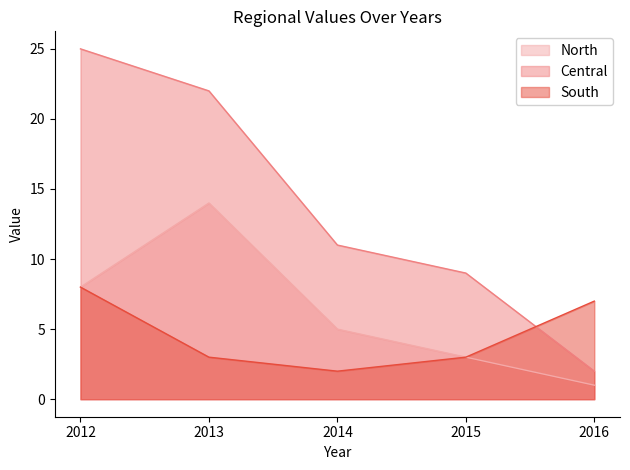

Reading left to right, what are all the values shown in this chart?

North: 8	14	5	3	1
Central: 25	22	11	9	2
South: 8	3	2	3	7